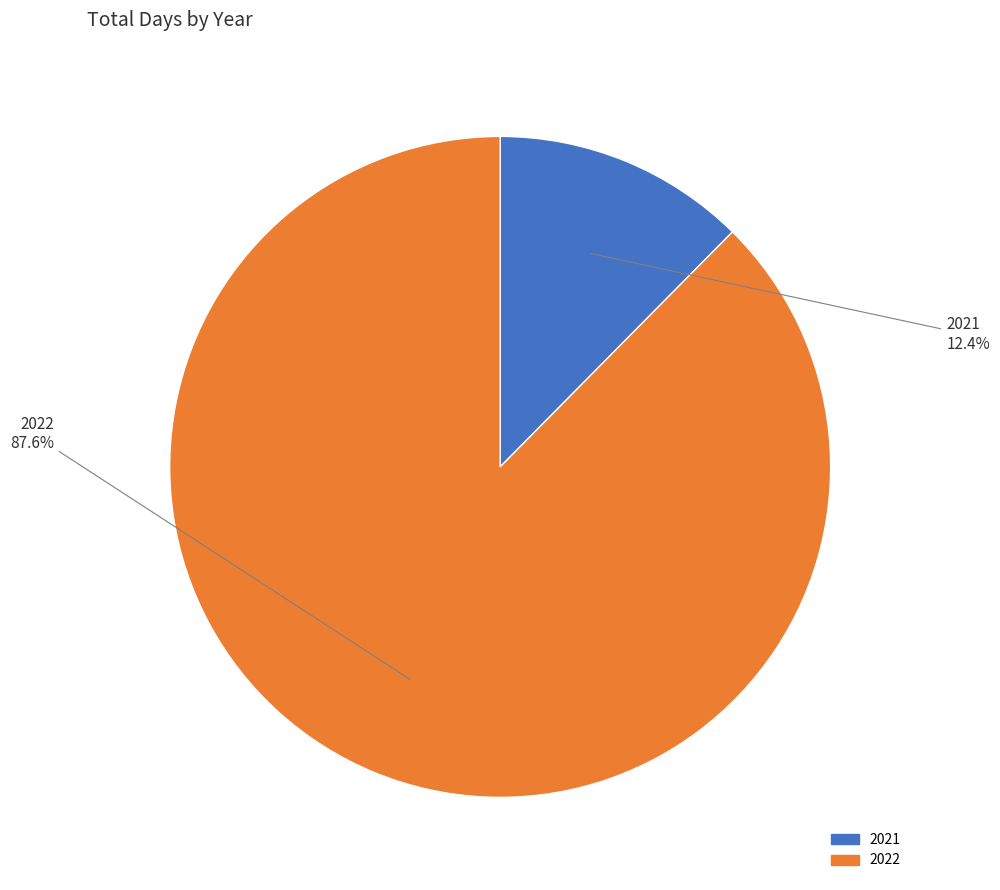

Is 2022 the majority of the pie?

Yes